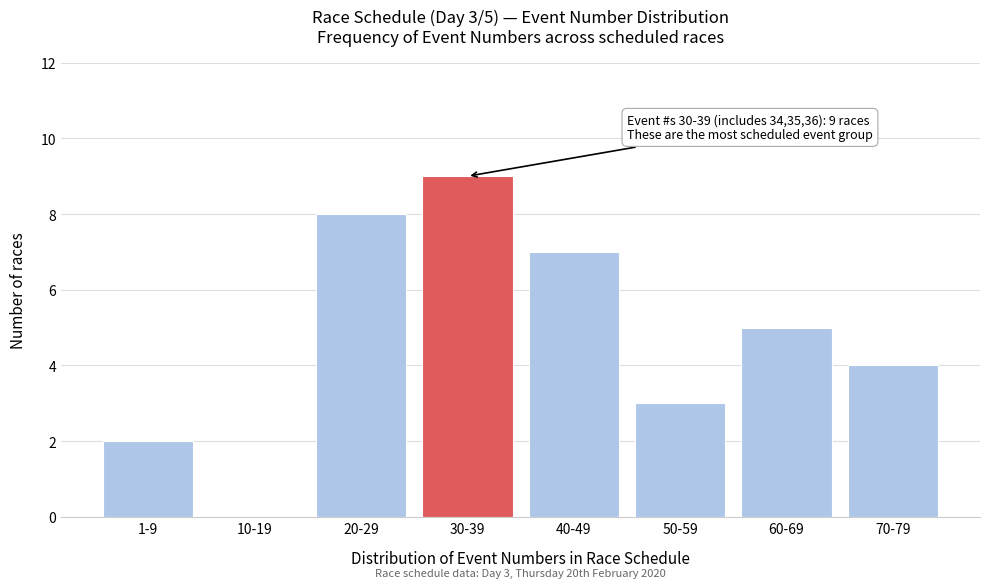

Reading right to left, transcribe all the data shown in this chart.

70-79=4	60-69=5	50-59=3	40-49=7	30-39=9	20-29=8	10-19=0	1-9=2